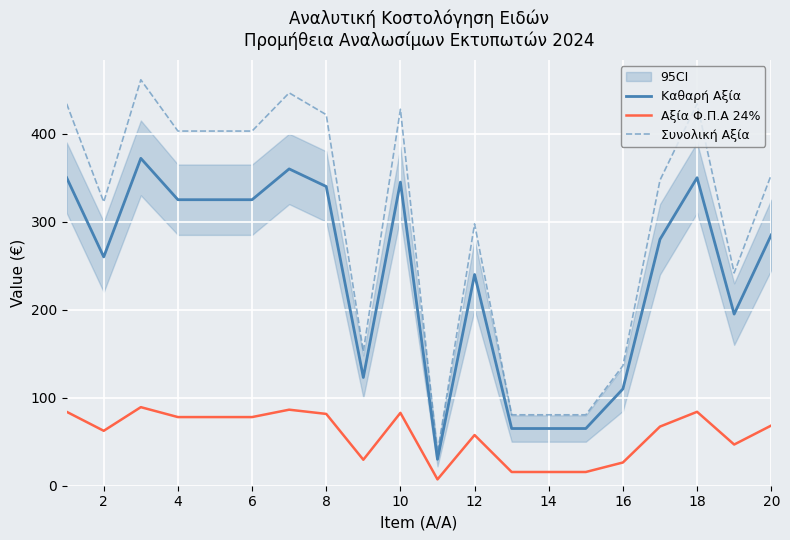

What are all the series names shown in the legend?

Καθαρή Αξία, Αξία Φ.Π.Α 24%, Συνολική Αξία